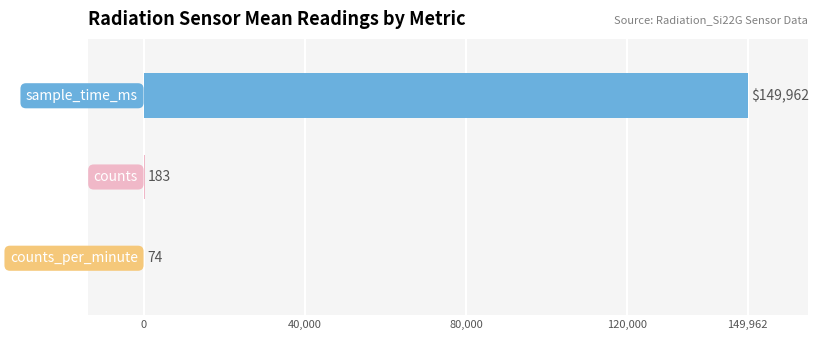

What is the maximum value shown in the chart?

149962